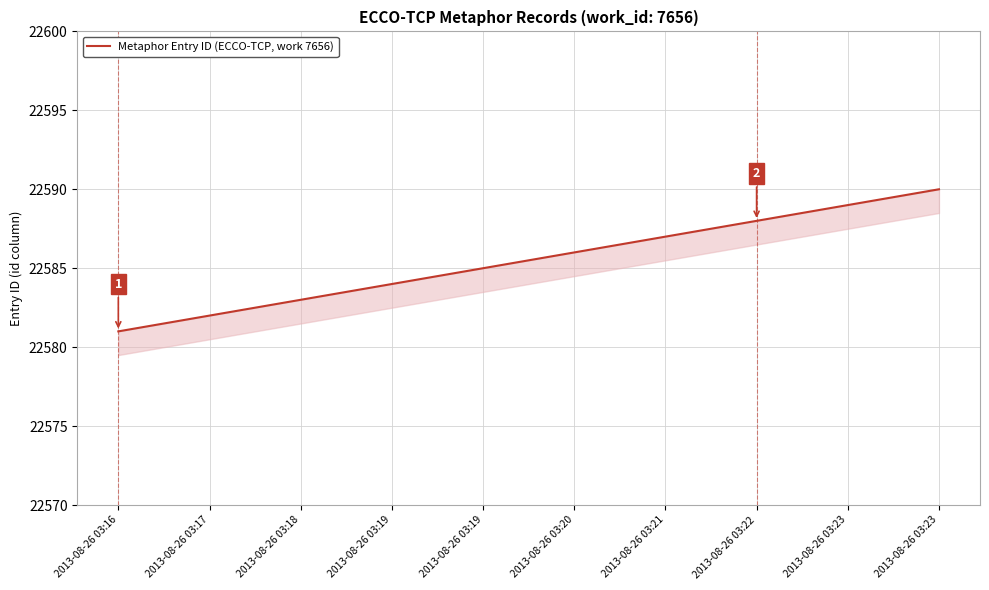

Where does the data first go above 22586?

2013-08-26 03:21